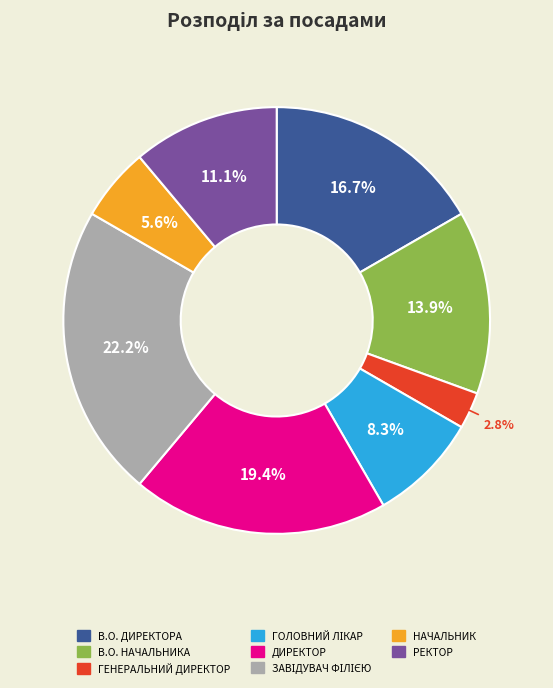

To the nearest percent, what is the difference between the largest and smallest slice percentages?

19%